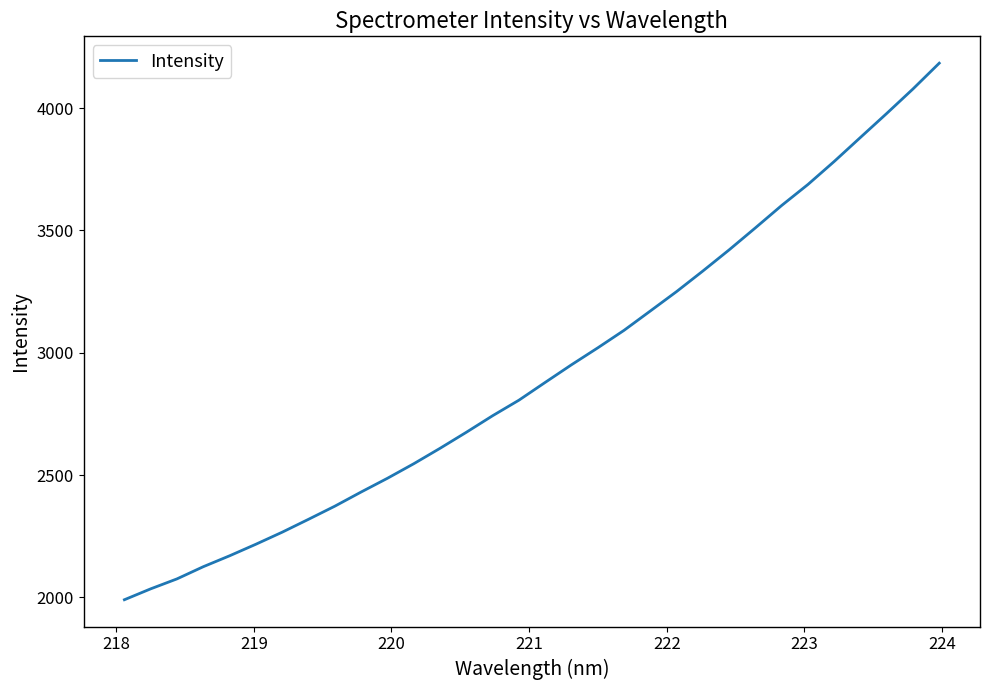

What is the minimum value shown in the chart?

1990.4